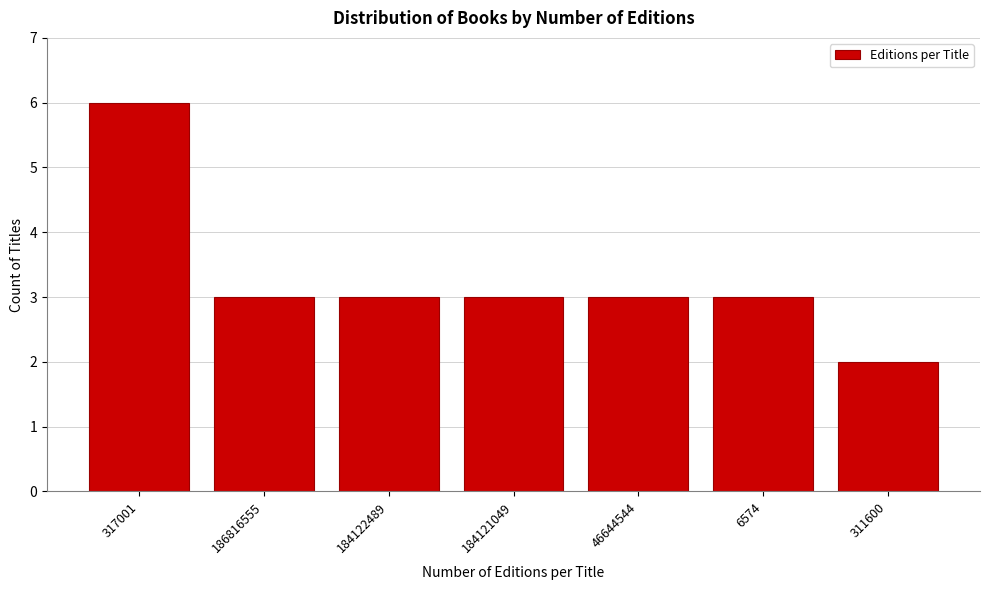

Reading left to right, transcribe all the data shown in this chart.

317001=6	186816555=3	184122489=3	184121049=3	46644544=3	6574=3	311600=2